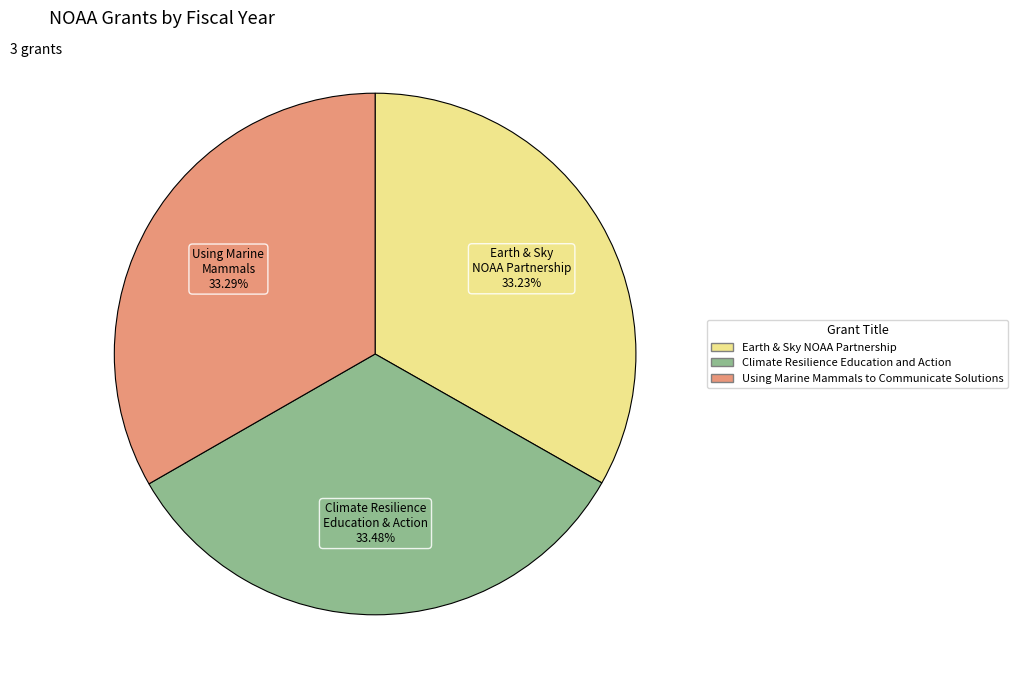

How many slices are in this pie chart?

3